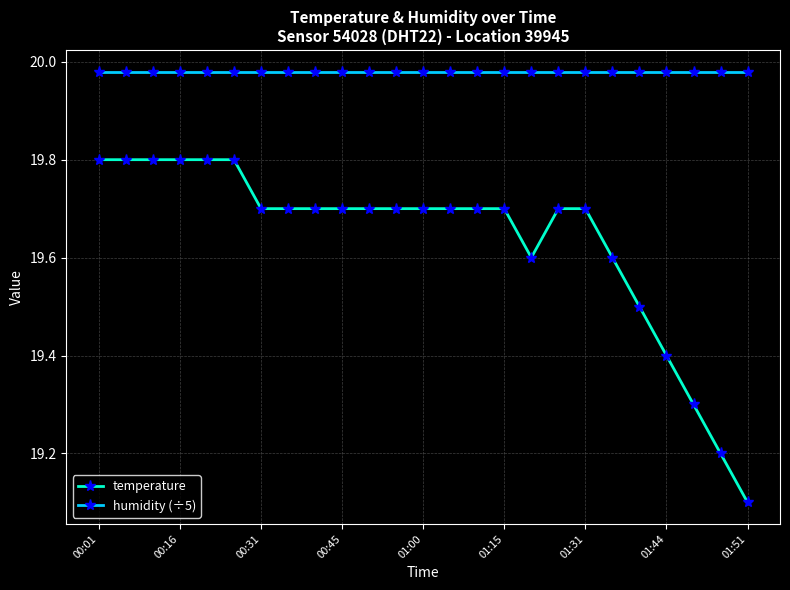

What is the lowest value of the temperature series?

19.1